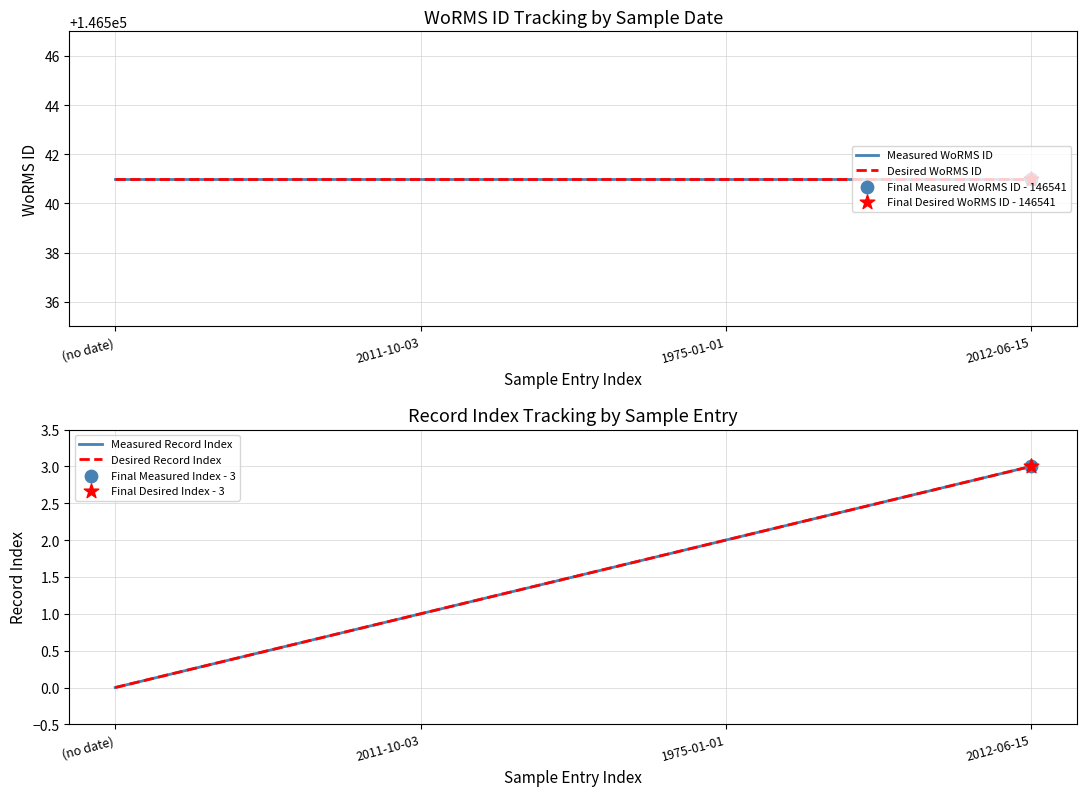

Is the value of Measured WoRMS ID at 2012-06-15 greater than the value of Desired Record Index at 2011-10-03?

Yes